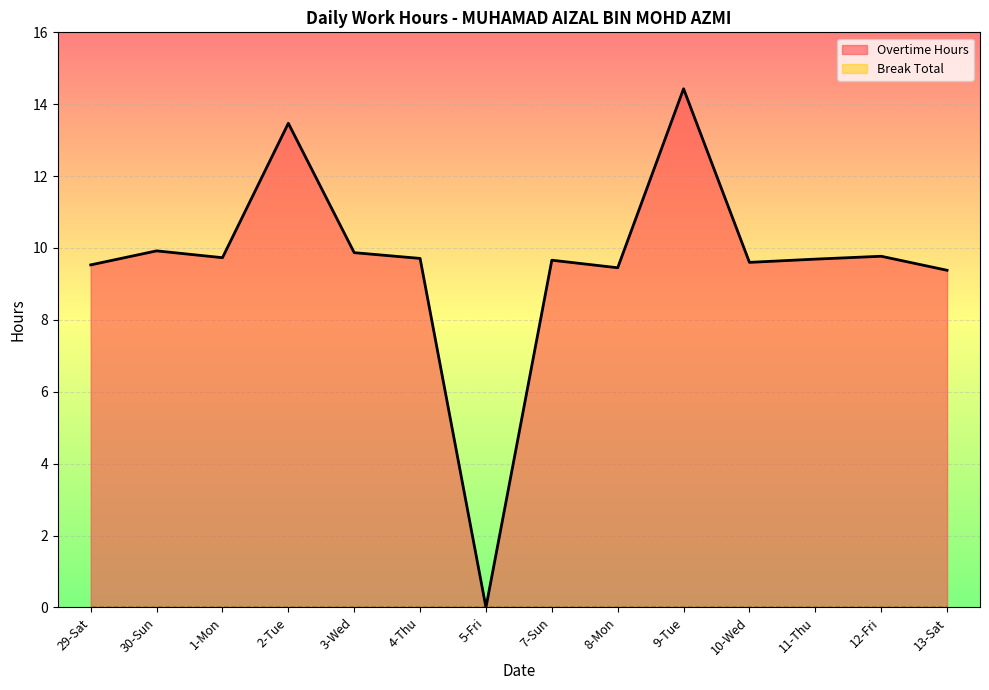

What position from the right is 30-Sun?

13